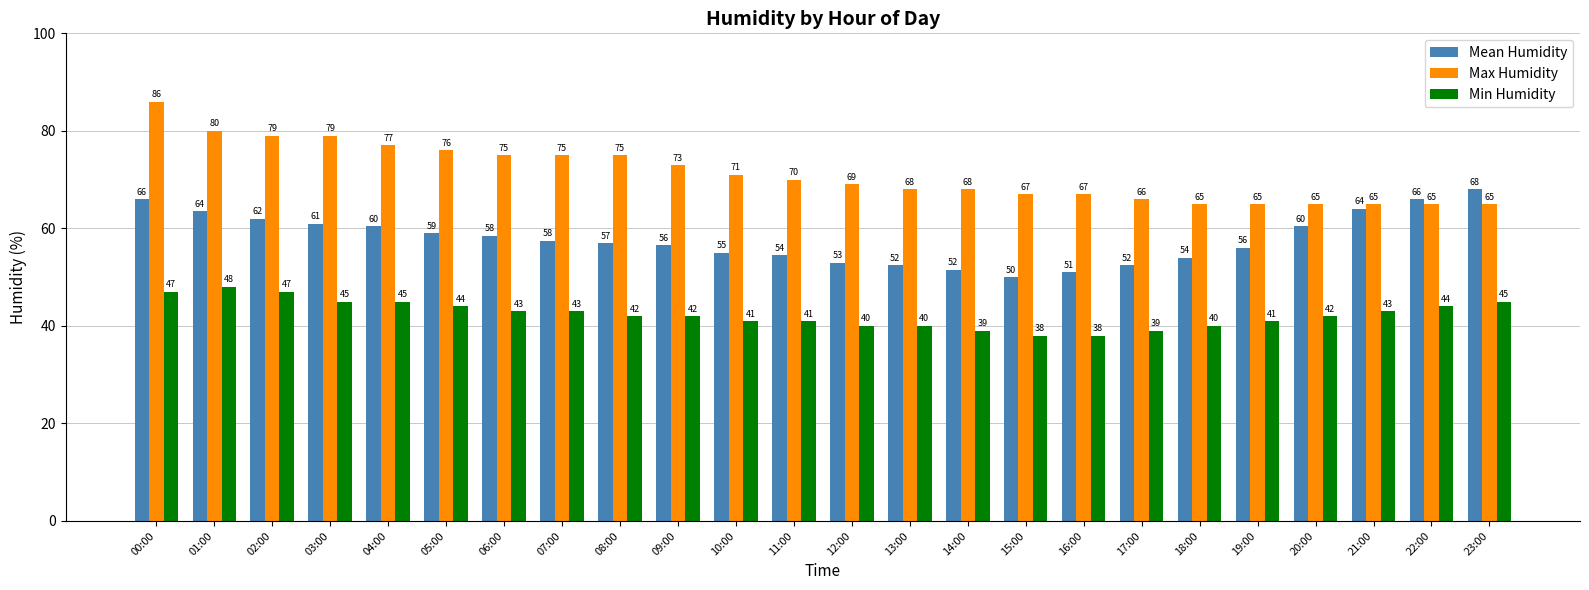

Is it true that Max Humidity equals 80.0 at 01:00?

True